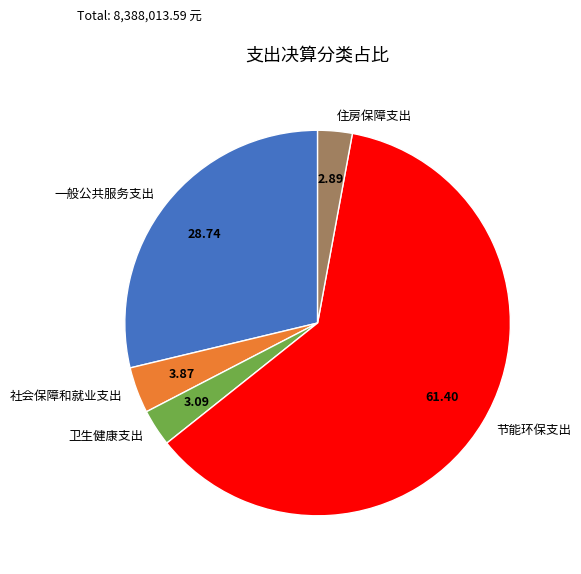

Is there a majority slice in this chart?

Yes